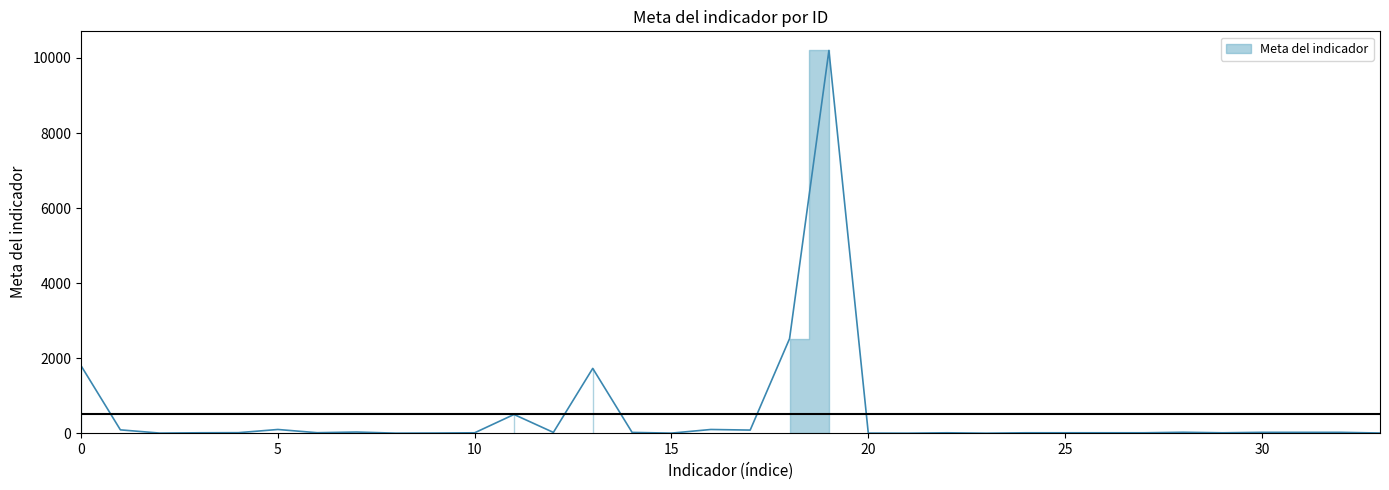

The chart shows a value of 127 at 1. True or false?

False